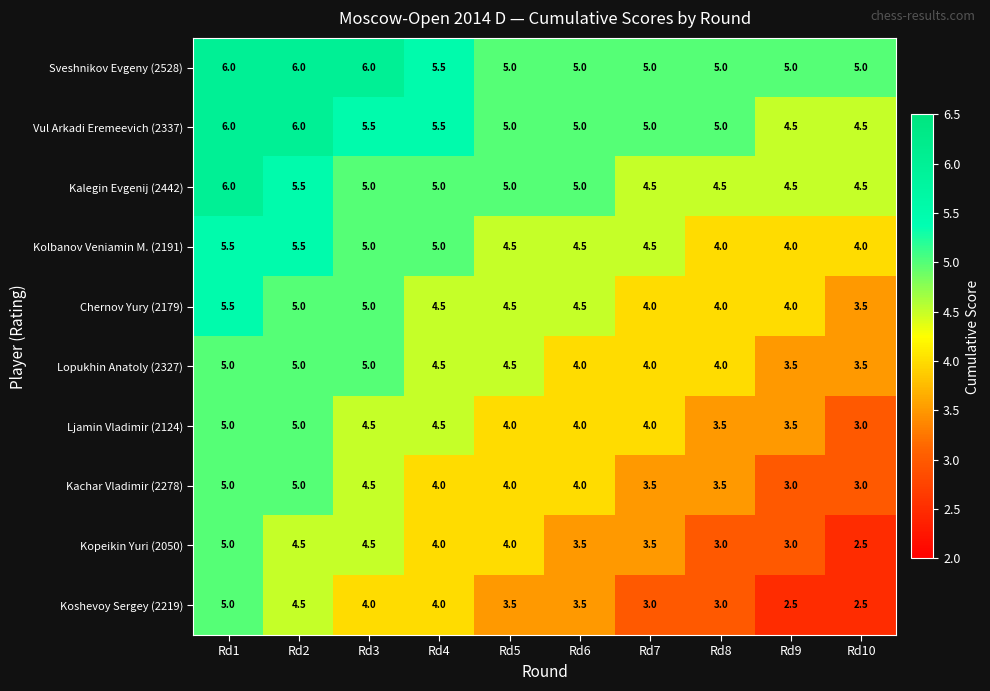

What is the spread (max minus min) of values at Rd8?

2.0